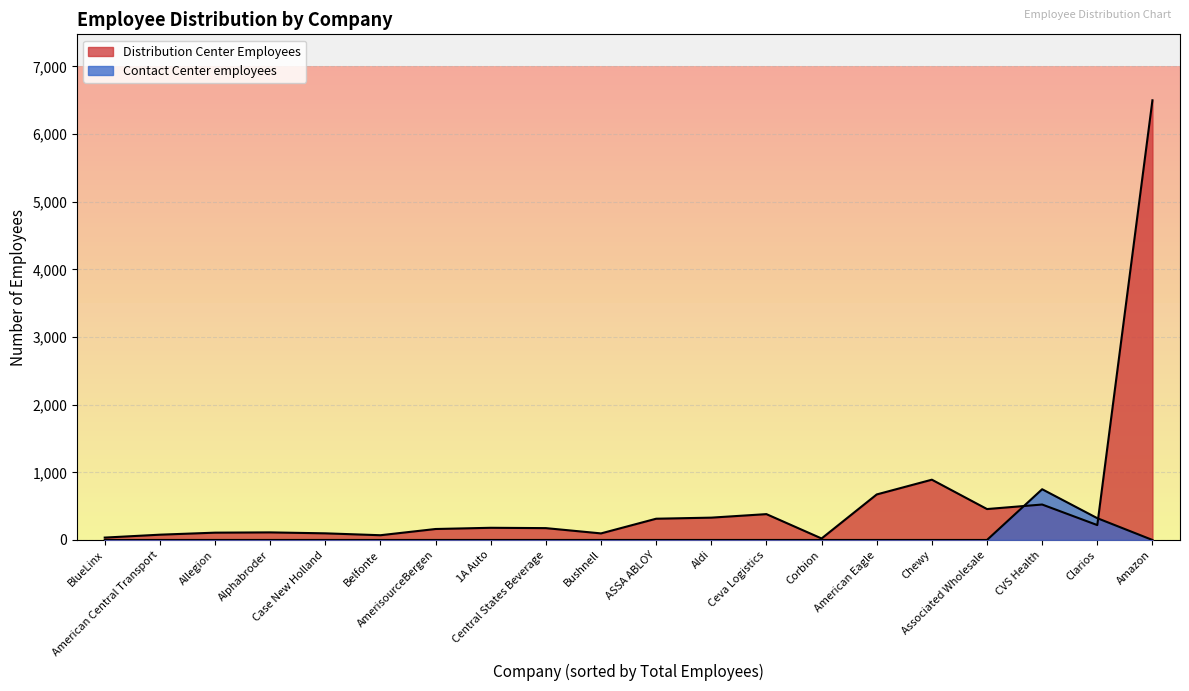

In Distribution Center Employees, how many points are higher than both neighbors (excluding endpoints)?

5